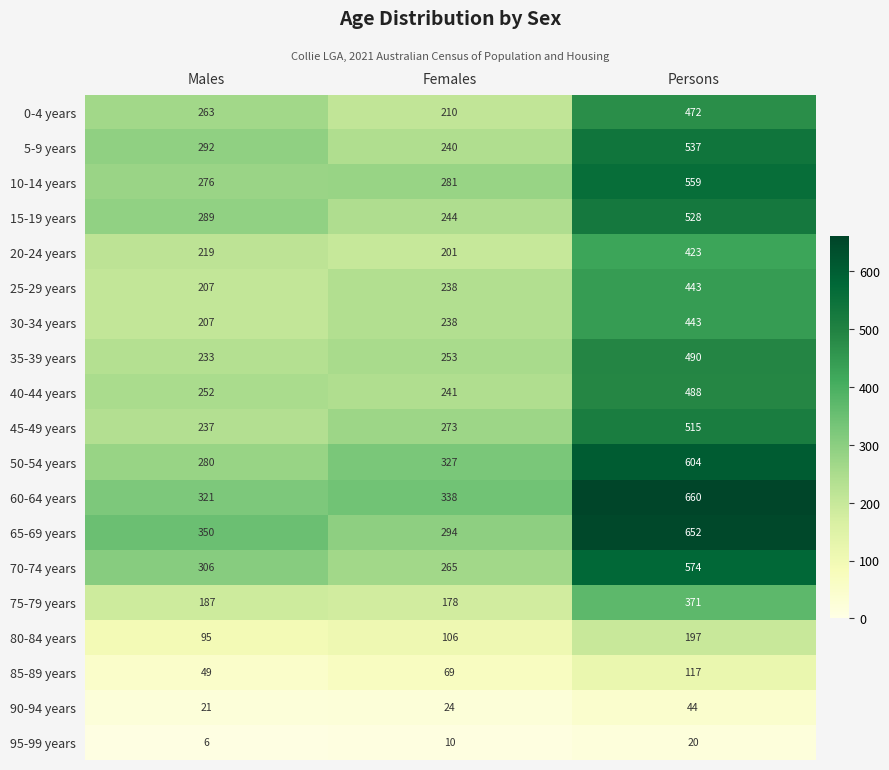

Which series changed the most between Males and Persons?

60-64 years